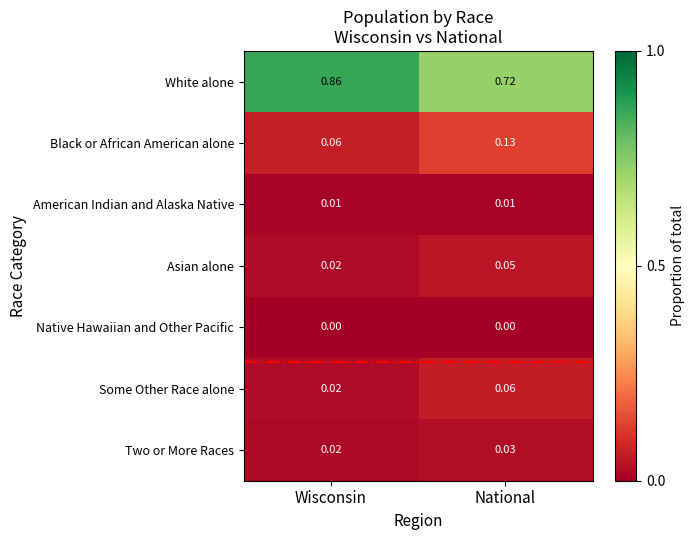

Rank the series by their maximum value, from lowest to highest.

Native Hawaiian and Other Pacific, American Indian and Alaska Native, Two or More Races, Asian alone, Some Other Race alone, Black or African American alone, White alone